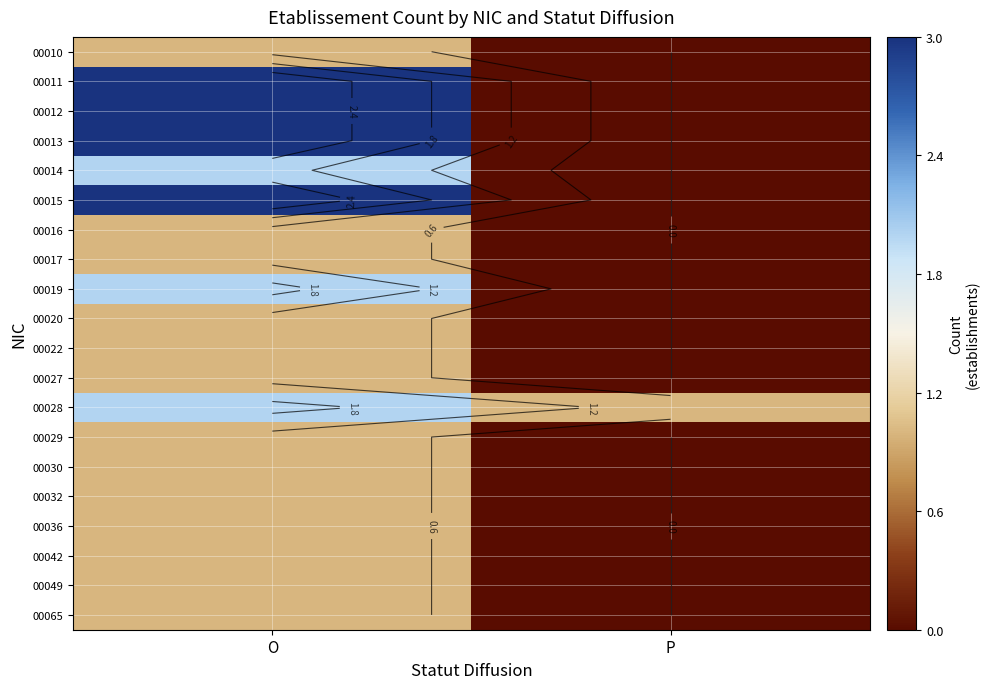

True or false: 00042 has a value of 1 at O.

True